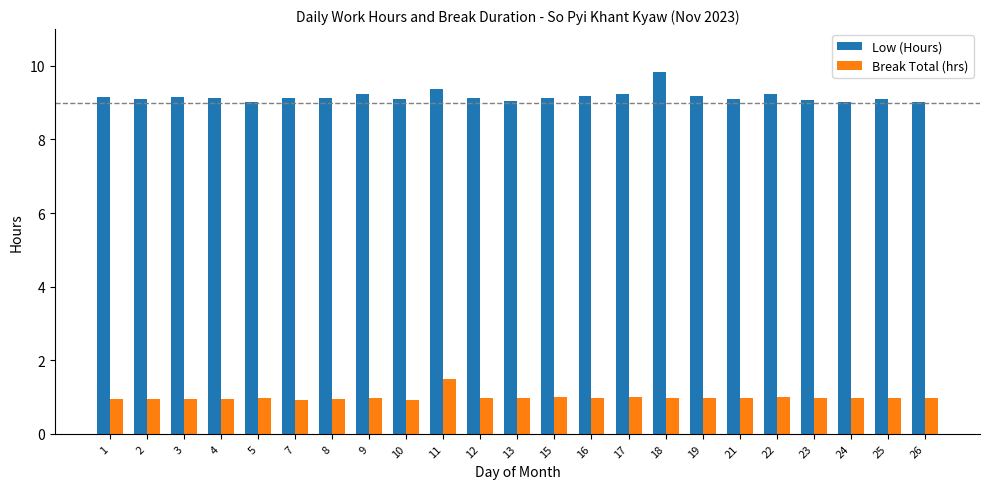

What are all the series names shown in the legend?

Low (Hours), Break Total (hrs)